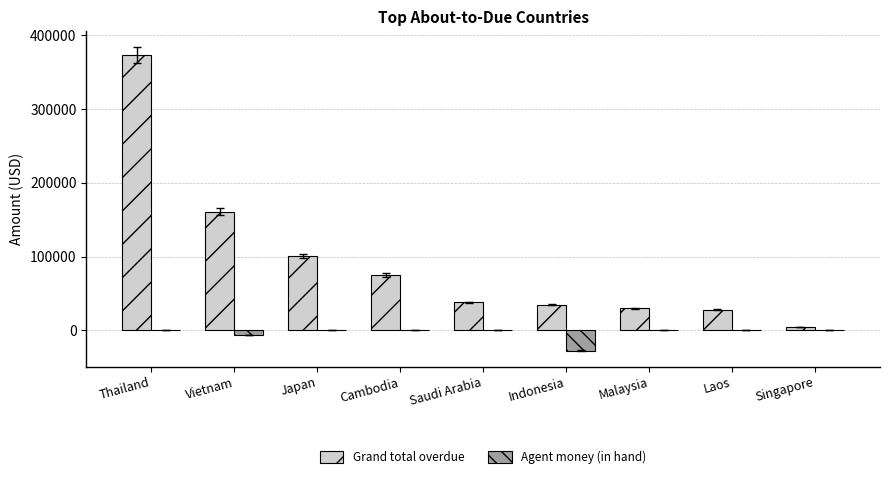

Read the Grand total overdue value at Vietnam.

160846.3